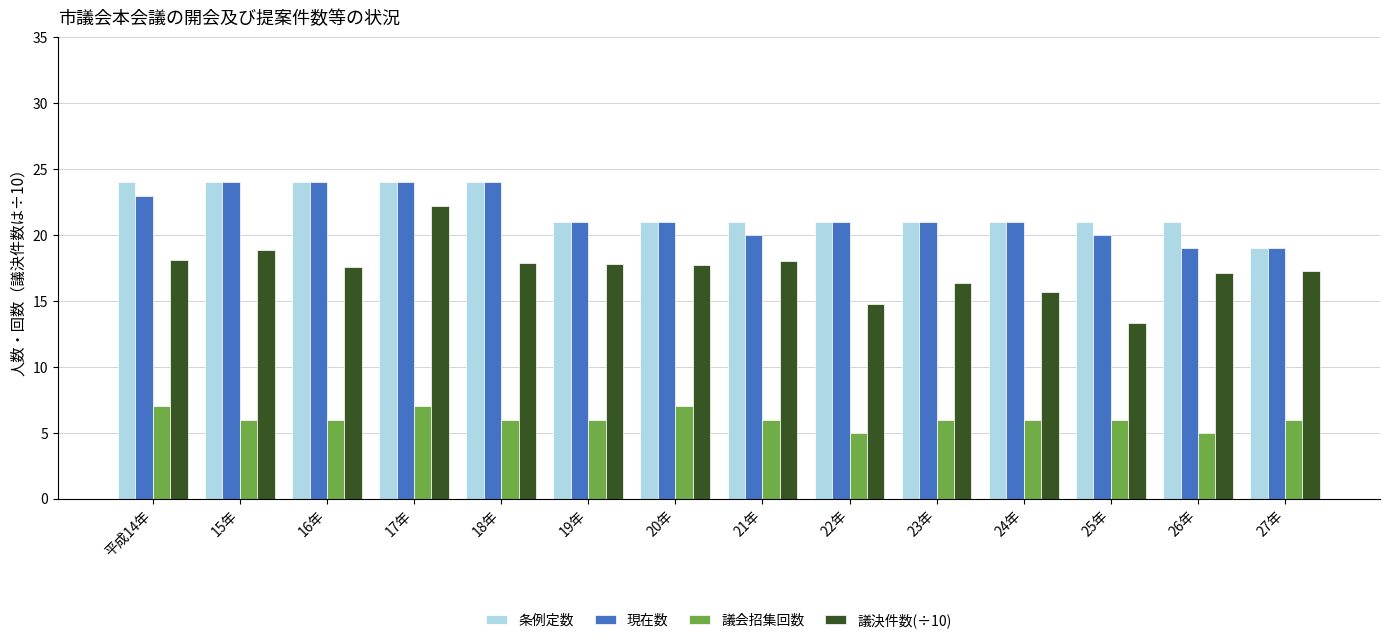

What is the minimum value shown in the chart?

5.0